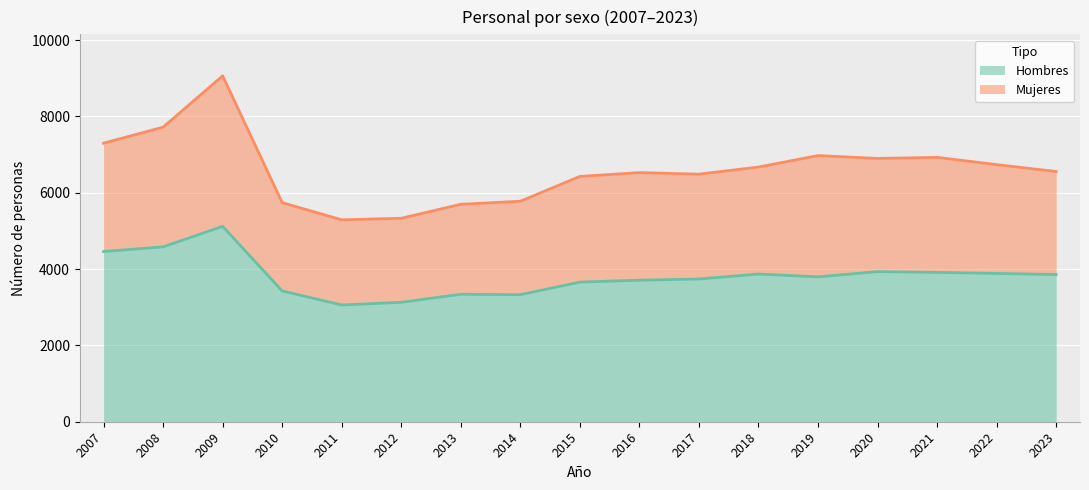

Reading left to right, extract all data points from this chart.

2007=4459	2008=4582	2009=5118	2010=3427	2011=3058	2012=3129	2013=3339	2014=3328	2015=3658	2016=3708	2017=3739	2018=3869	2019=3795	2020=3933	2021=3913	2022=3885	2023=3857